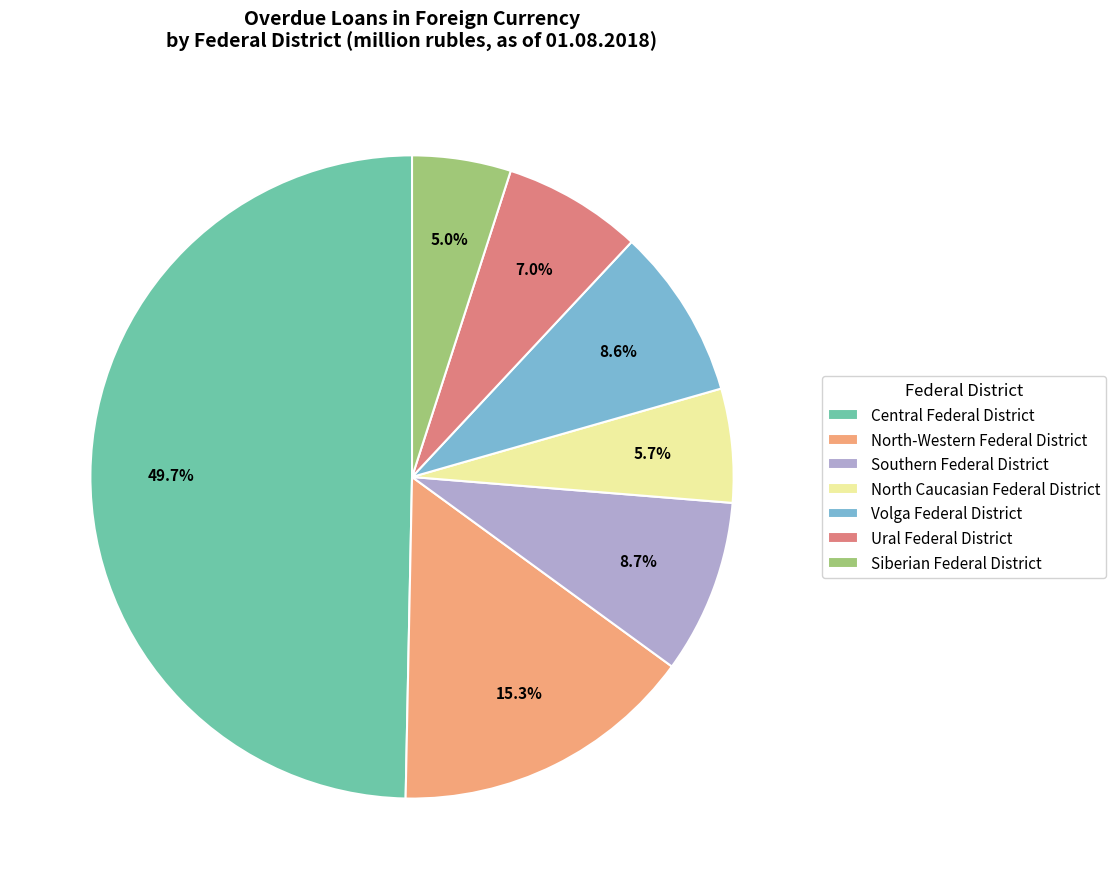

Count the number of slices in the pie.

7